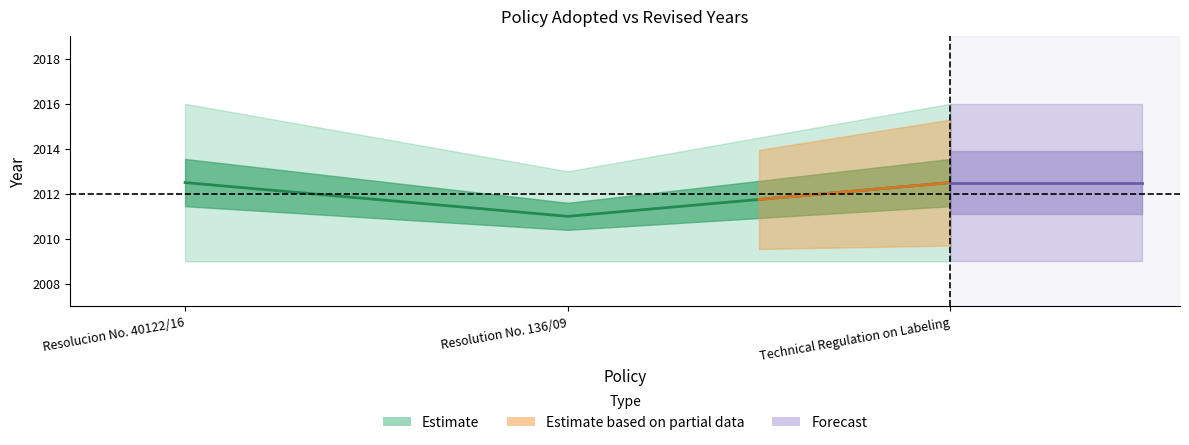

True or false: the data shows 1038.8 at Resolucion No. 40122/16.

False